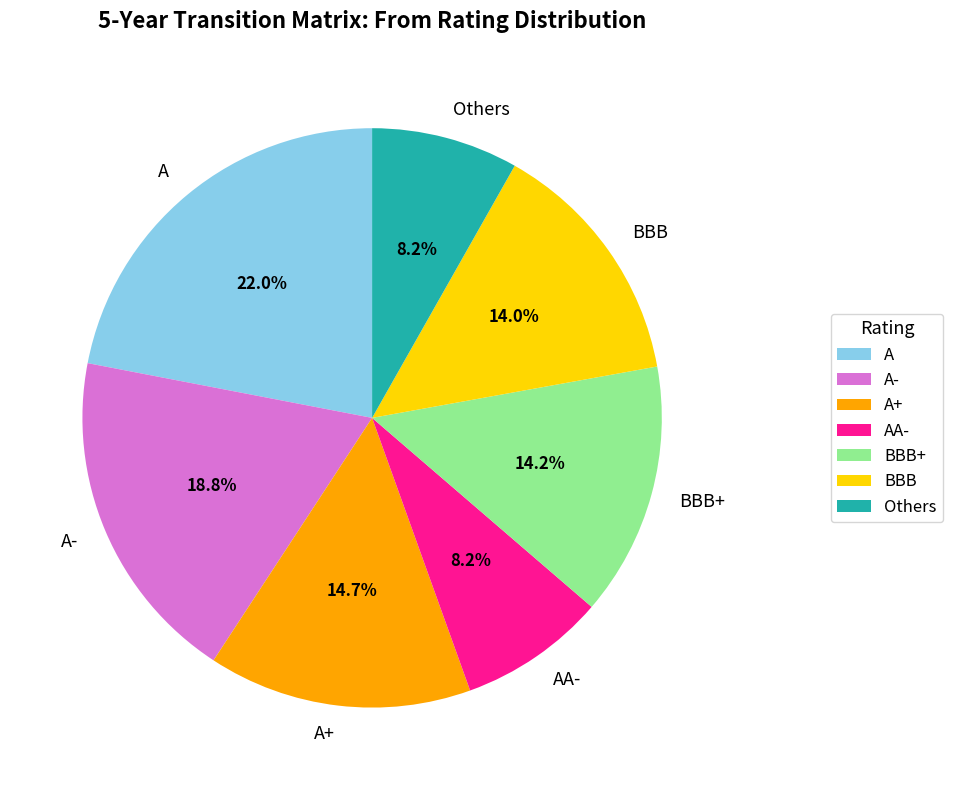

Count the number of slices in the pie.

7